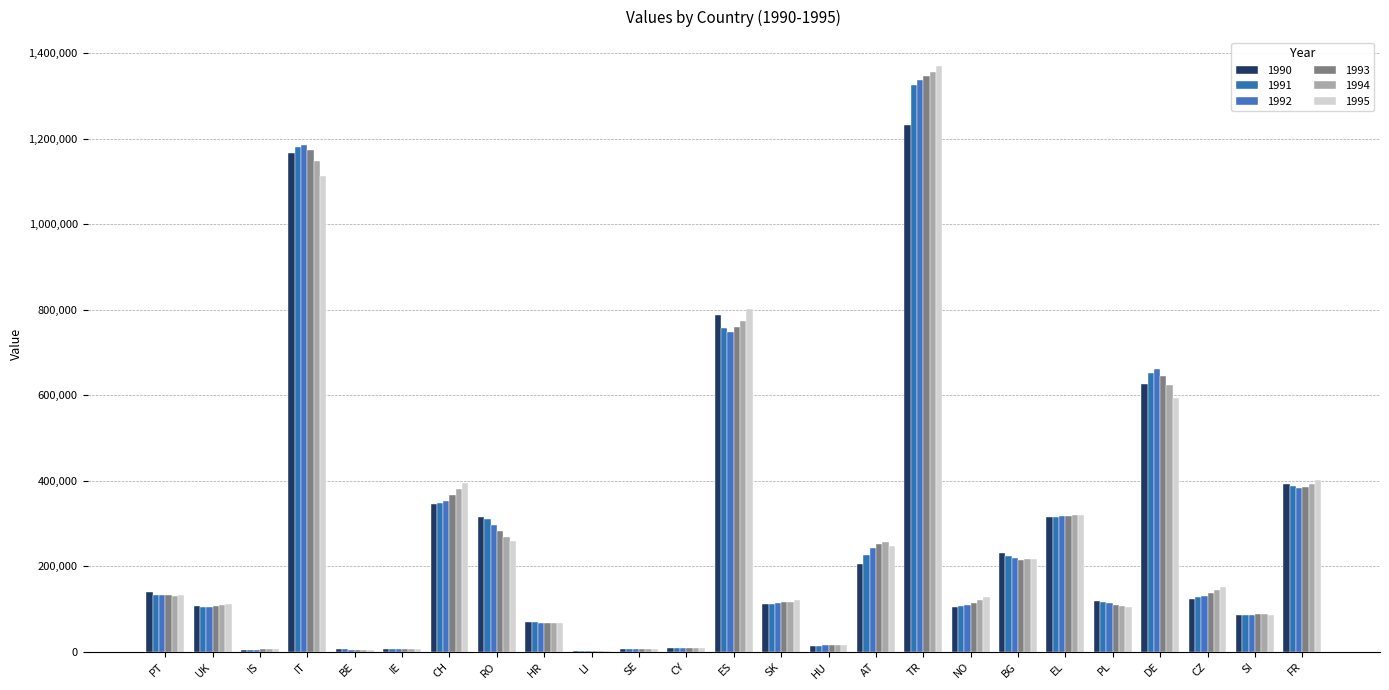

How many distinct data groups are displayed?

6